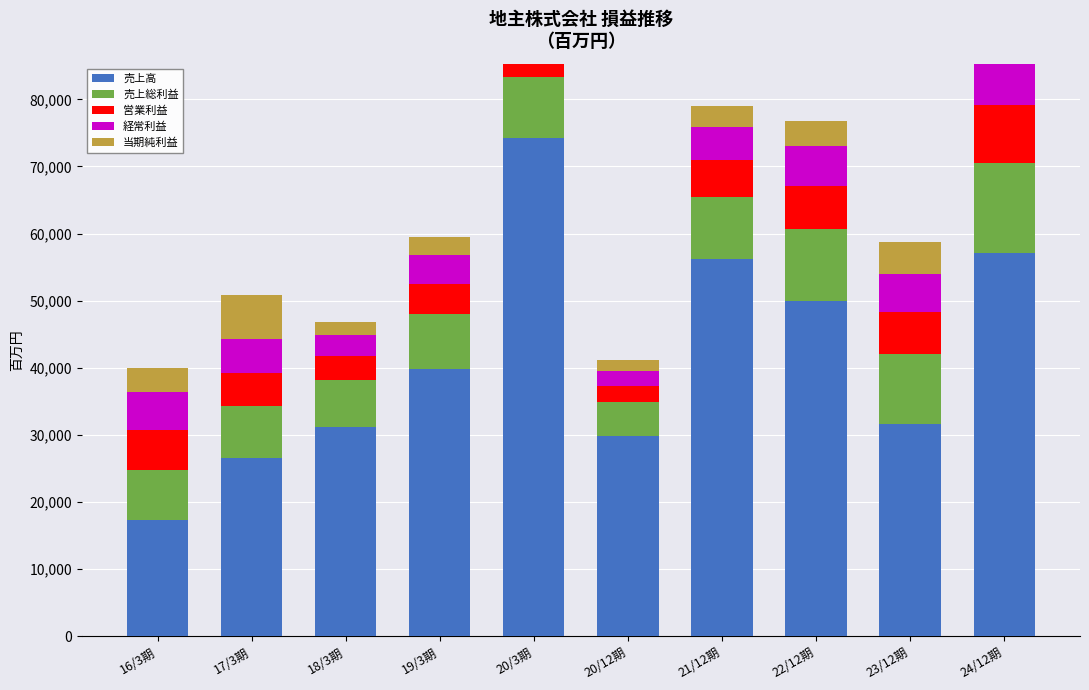

Is the value of 売上総利益 at 16/3期 greater than the value of 売上高 at 21/12期?

No